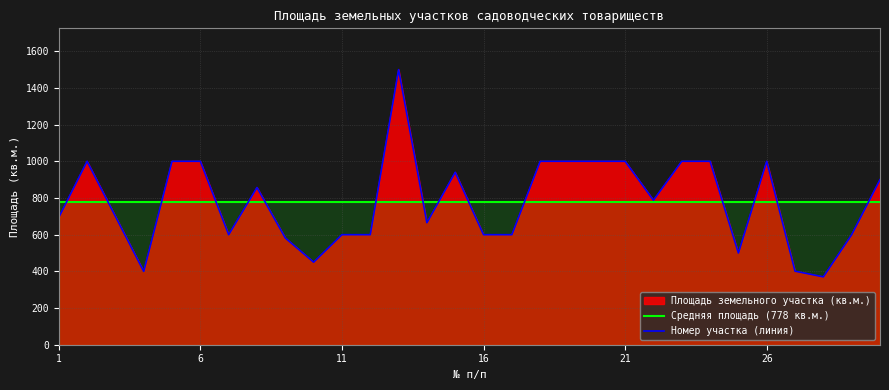

Read the Средняя площадь (778 кв.м.) value at 26.

778.2